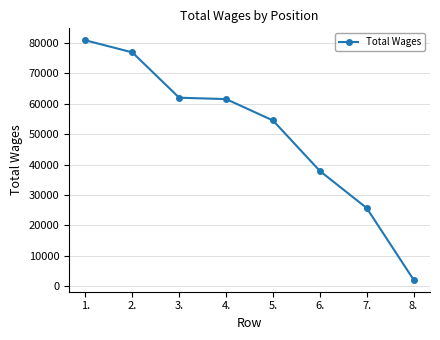

Does the chart display data point markers on the line(s)?

Yes